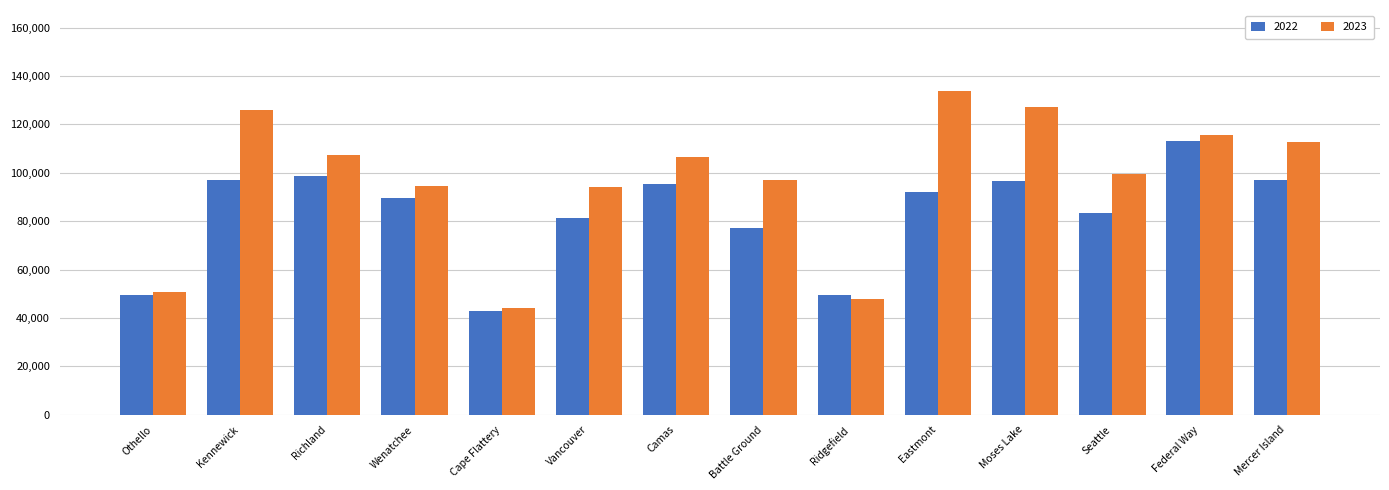

Which series has the largest total across all categories?

2023